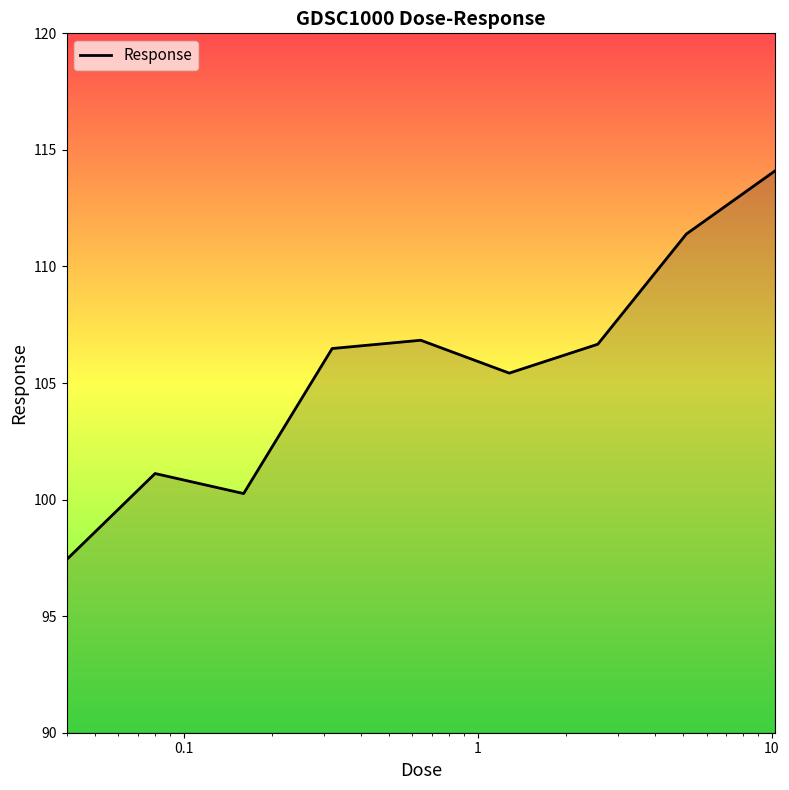

What is the difference between the maximum and minimum values?

16.7